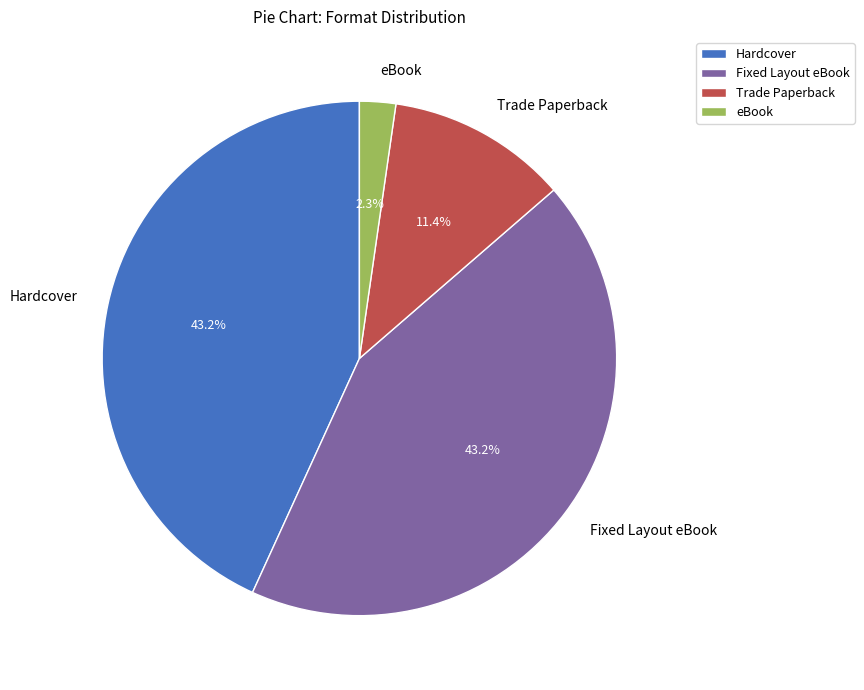

Is Fixed Layout eBook the majority of the pie?

No